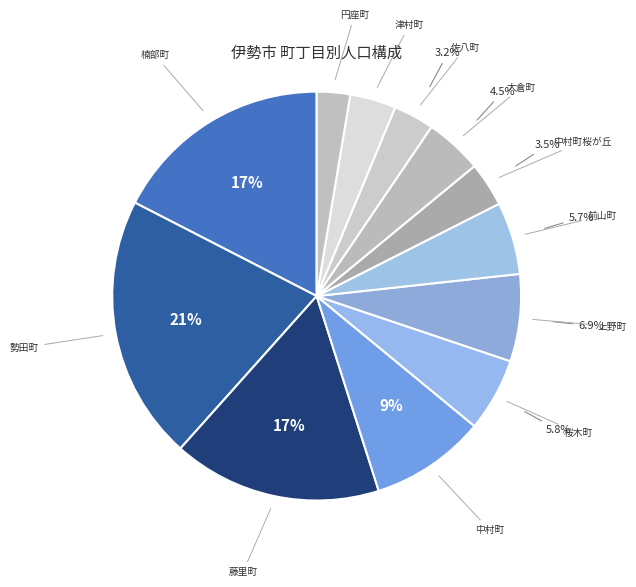

How many slices are in this pie chart?

12